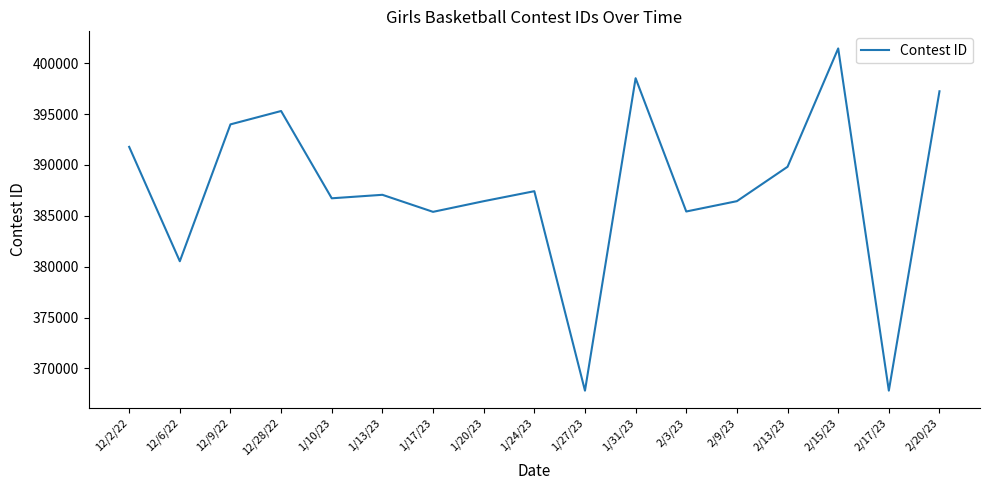

What is the maximum value shown in the chart?

401447